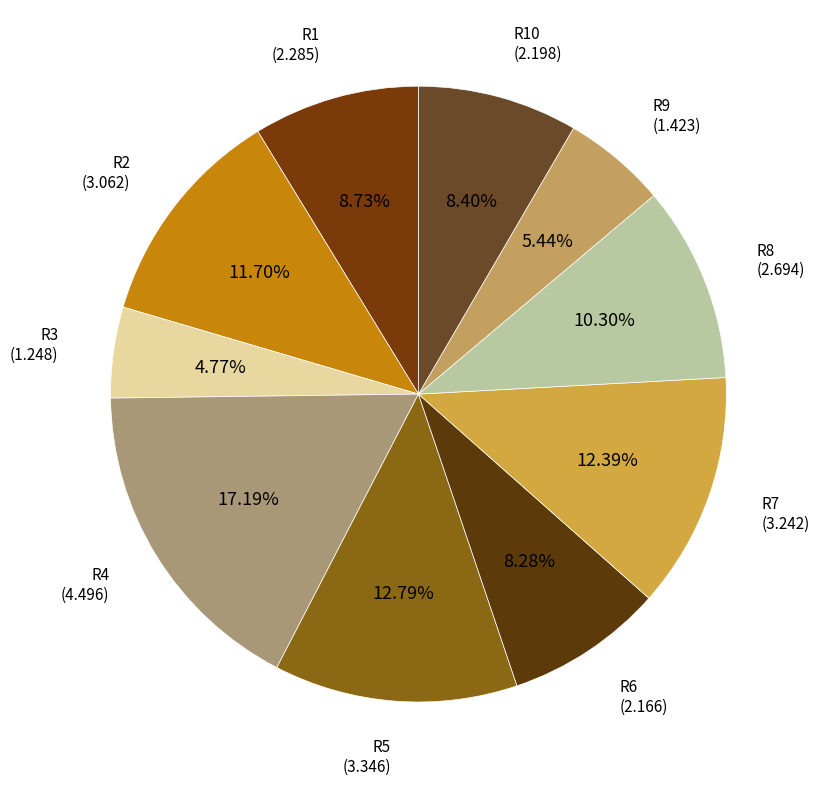

What is the smallest slice in the pie chart?

R3